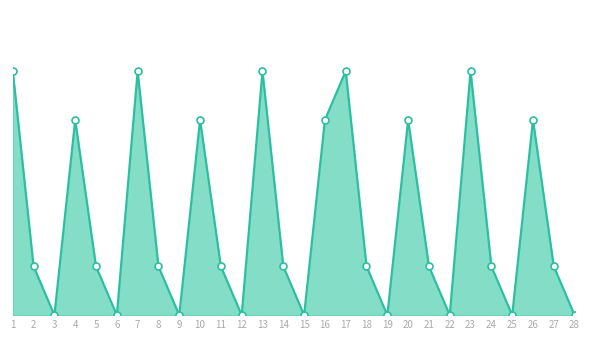

Which has a higher value, 2 or 11?

2